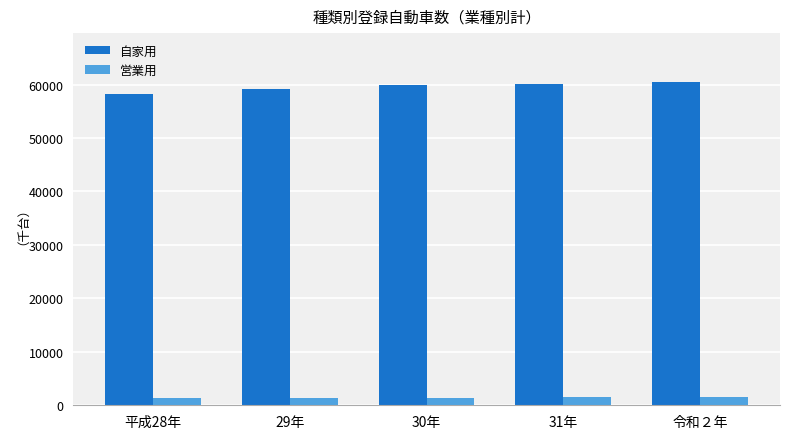

Which series has the largest range (max minus min)?

自家用